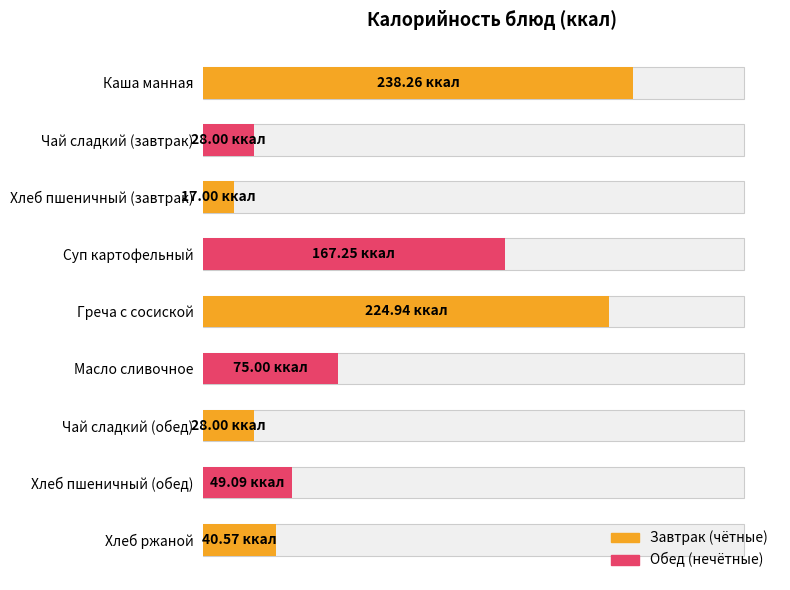

What is the average value?

96.5